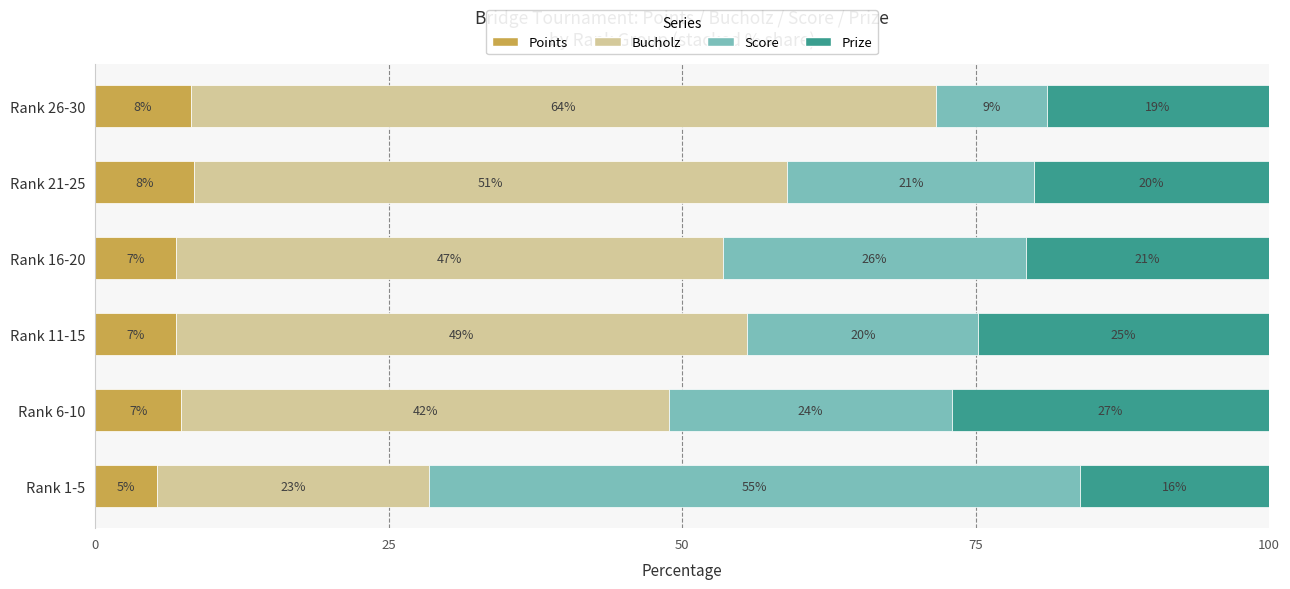

Which series has the largest range (max minus min)?

Score